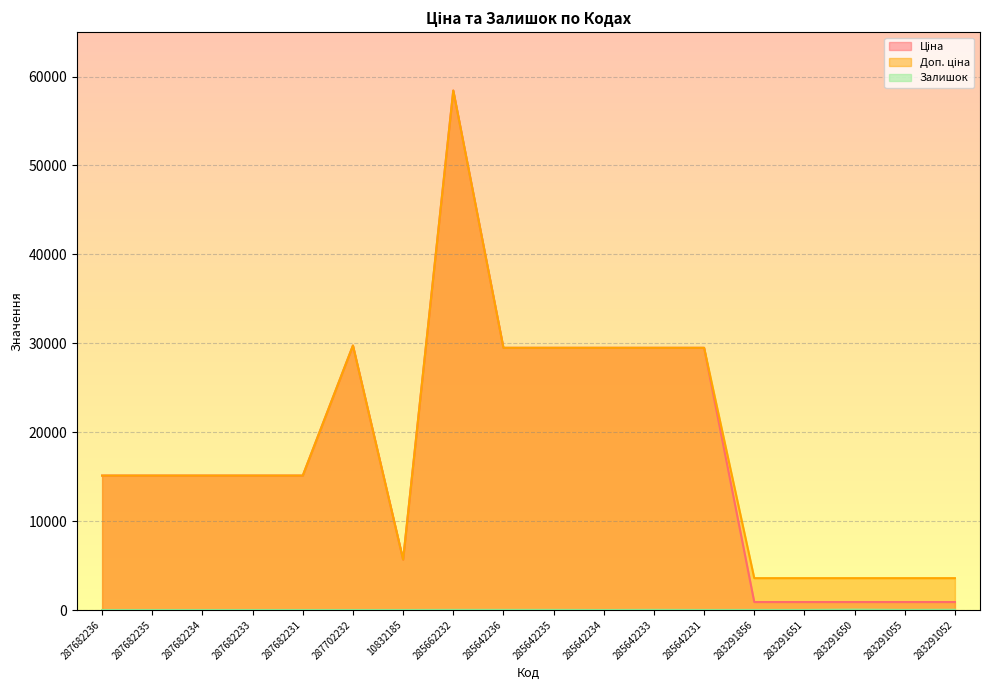

In Залишок, how many points are higher than both neighbors (excluding endpoints)?

4